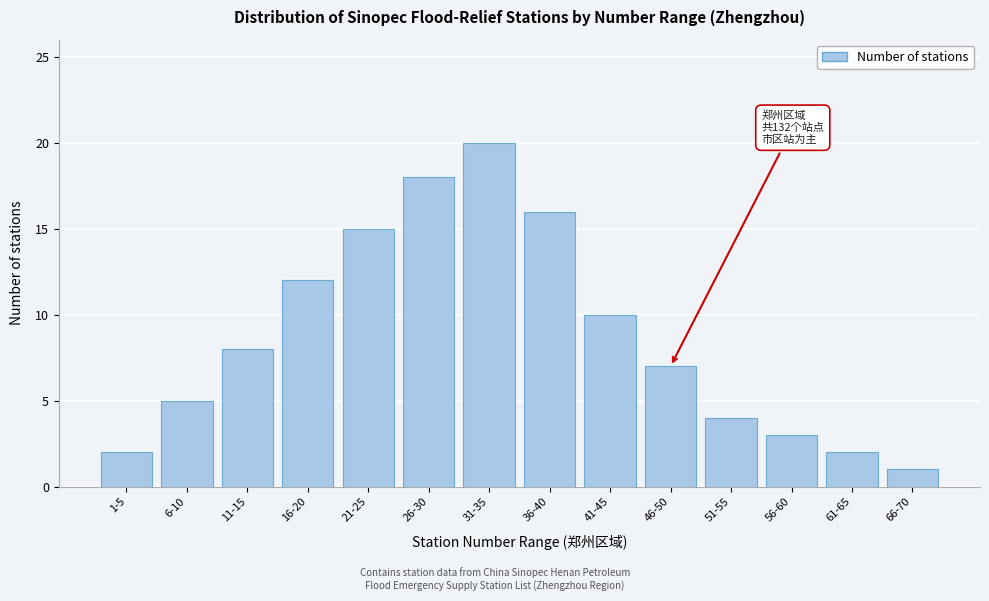

Reading left to right, extract all data points from this chart.

2	5	8	12	15	18	20	16	10	7	4	3	2	1